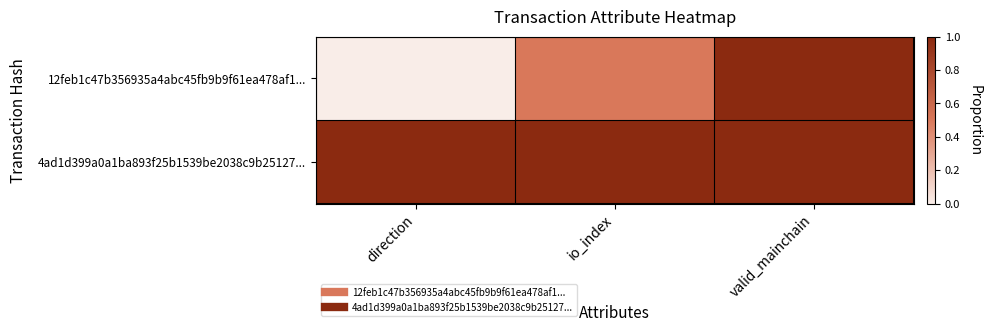

Reading right to left, what are all the values shown in this chart?

12feb1c47b356935a4abc45fb9b9f61ea478af1...: valid_mainchain=1.0	io_index=0.5	direction=0.0
4ad1d399a0a1ba893f25b1539be2038c9b25127...: valid_mainchain=1.0	io_index=1.0	direction=1.0